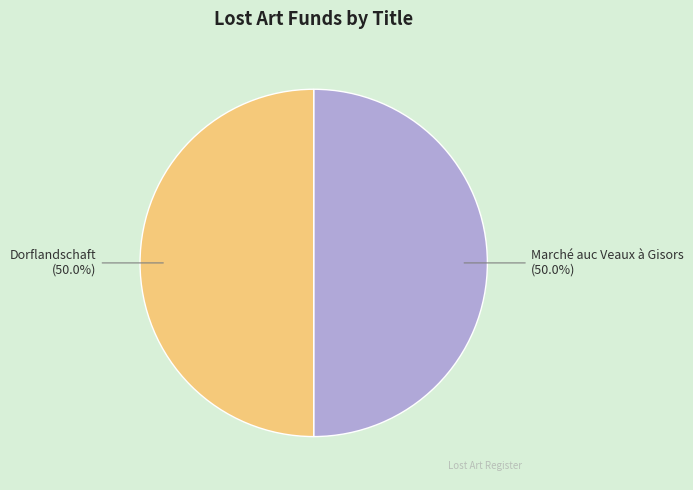

Is it true that Dorflandschaft is 50% of the pie?

True